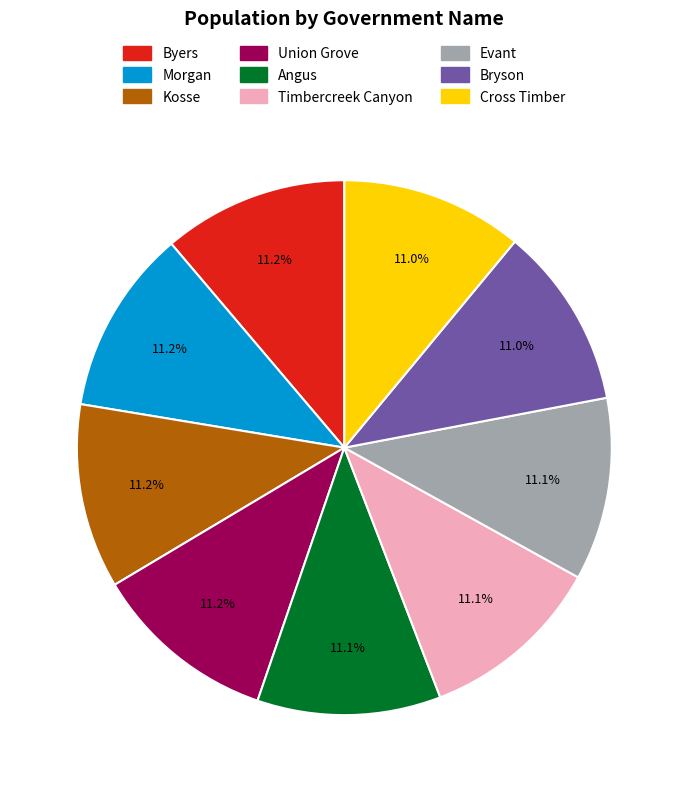

Combined, do Angus and Timbercreek Canyon account for over 50%?

No